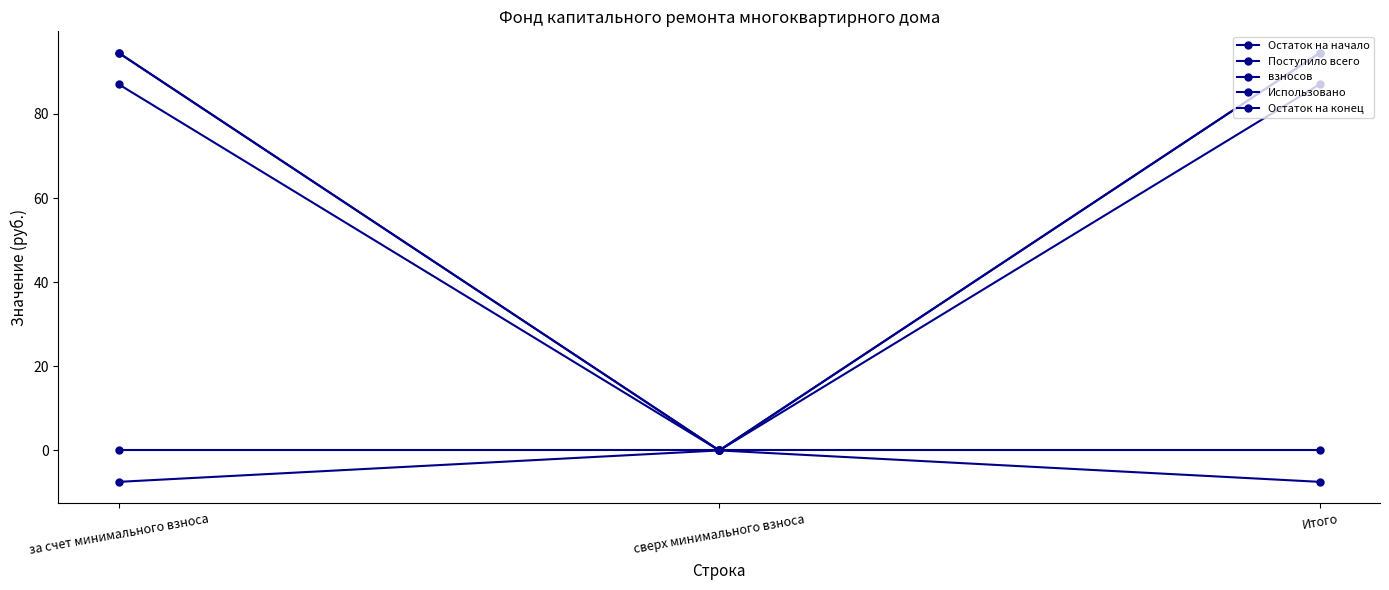

At which label does Поступило всего reach its minimum?

сверх минимального взноса